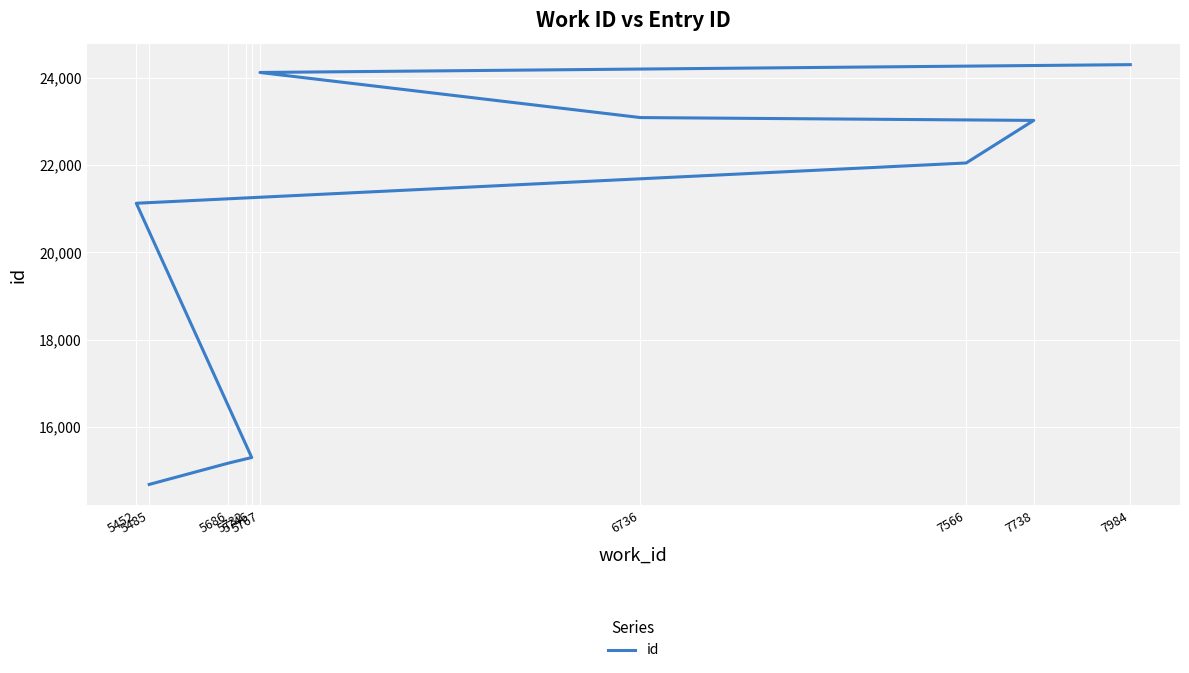

Reading left to right, list all the values displayed in this chart.

14689	15175	15275	15305	21123	22045	23019	23084	24116	24295